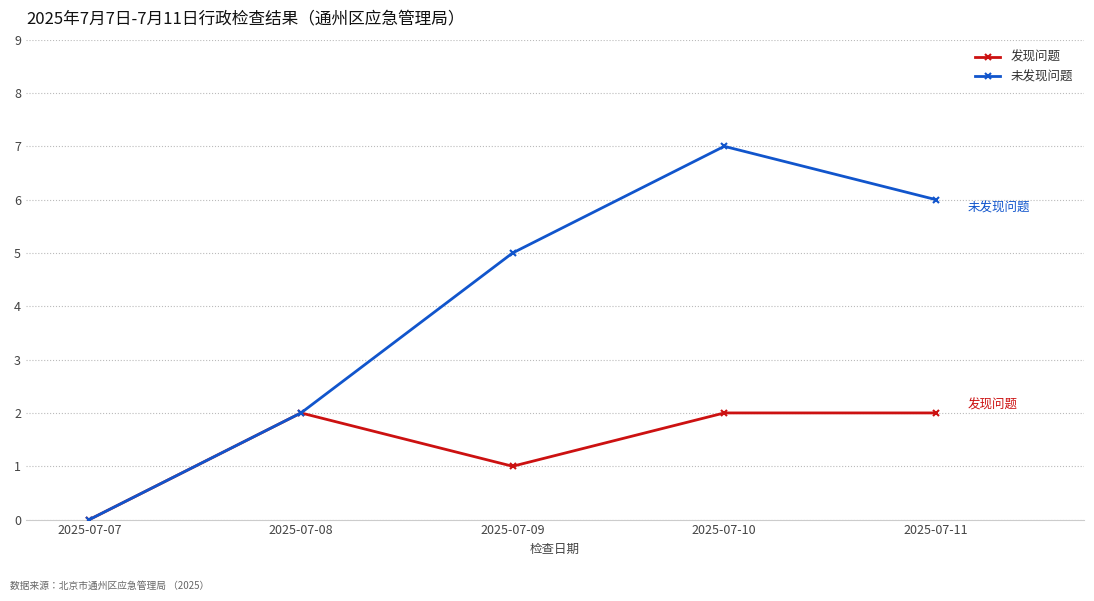

At which category is the sum across all series the highest?

2025-07-10